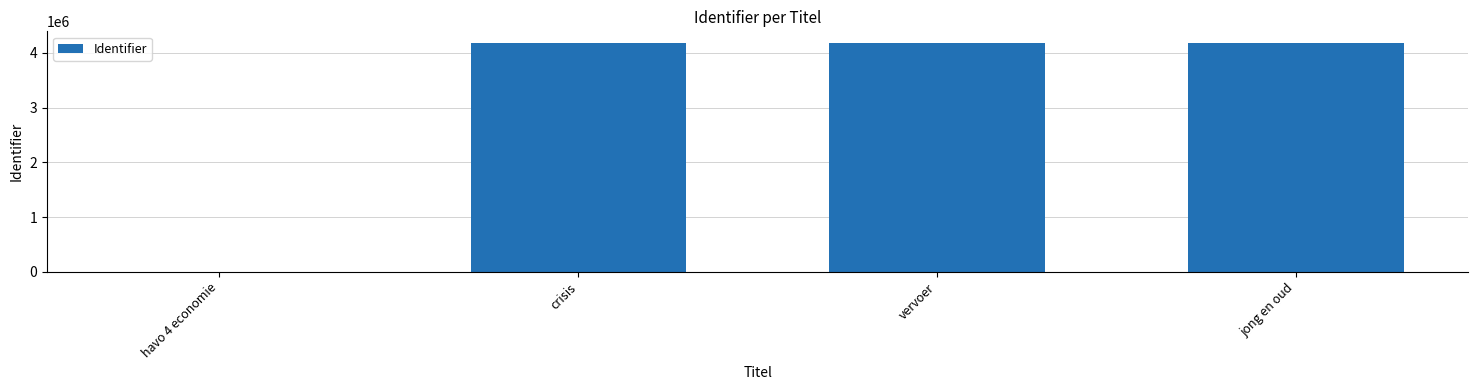

What is the maximum value shown in the chart?

4184928